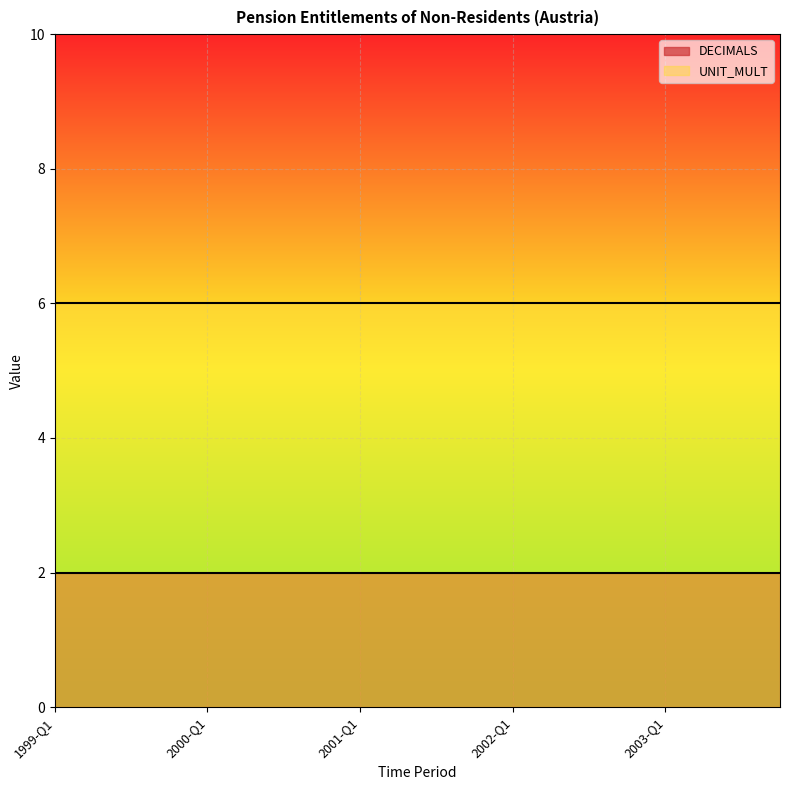

What is the label of the 20th point from the left?

2003-Q4